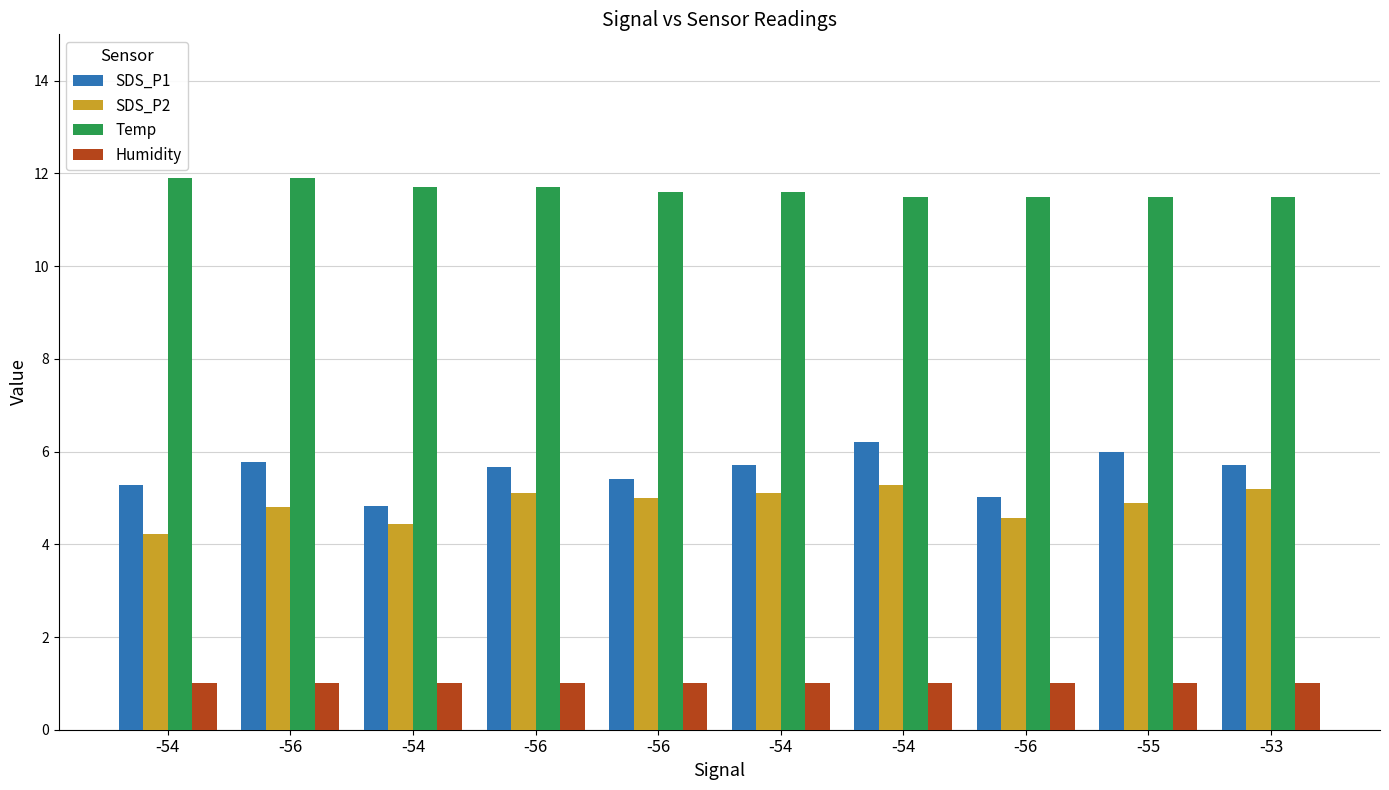

What is the difference between the second highest and minimum values in the Temp series?

0.4